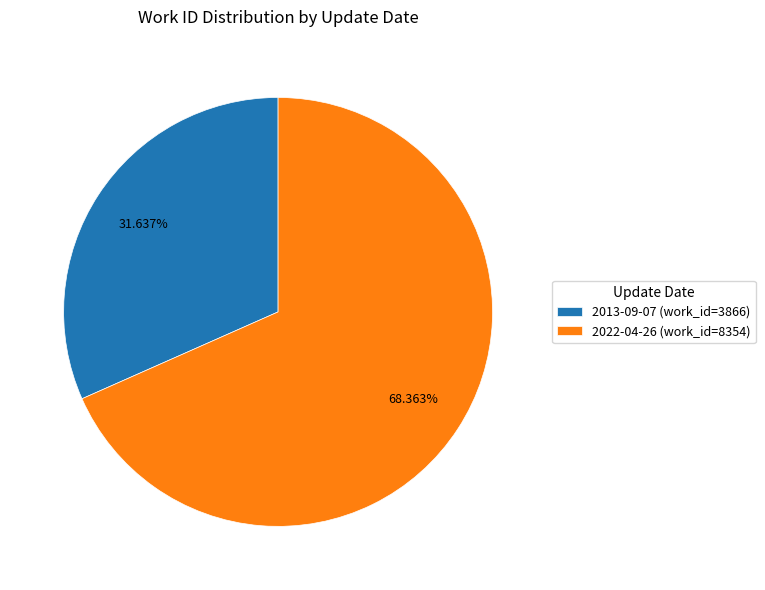

Between 2022-04-26 and 2013-09-07, which is larger?

2022-04-26